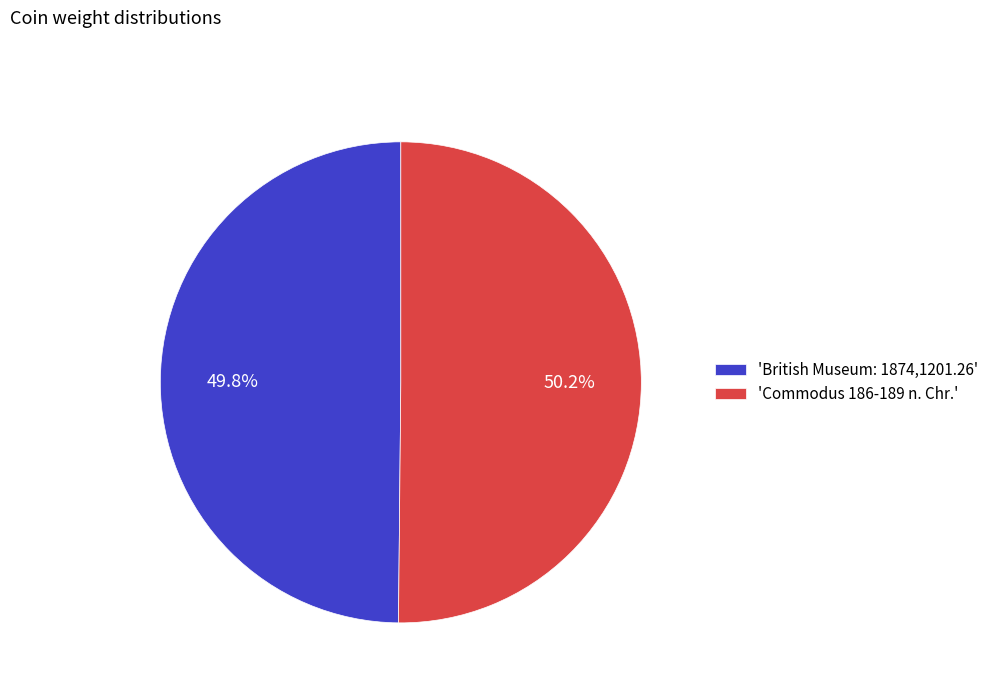

What is the ratio of the value at 'British Museum: 1874,1201.26' to the value at 'Commodus 186-189 n. Chr.'?

1.0